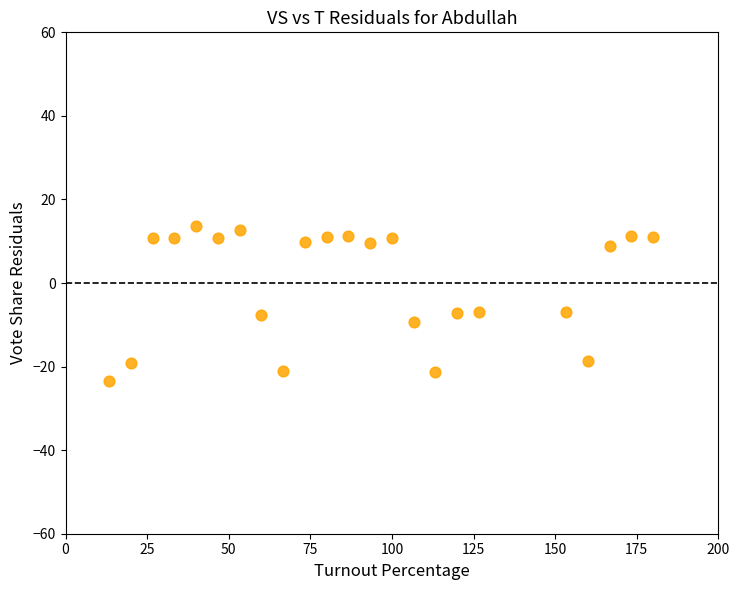

What is the range of X values (max minus min)?

166.7